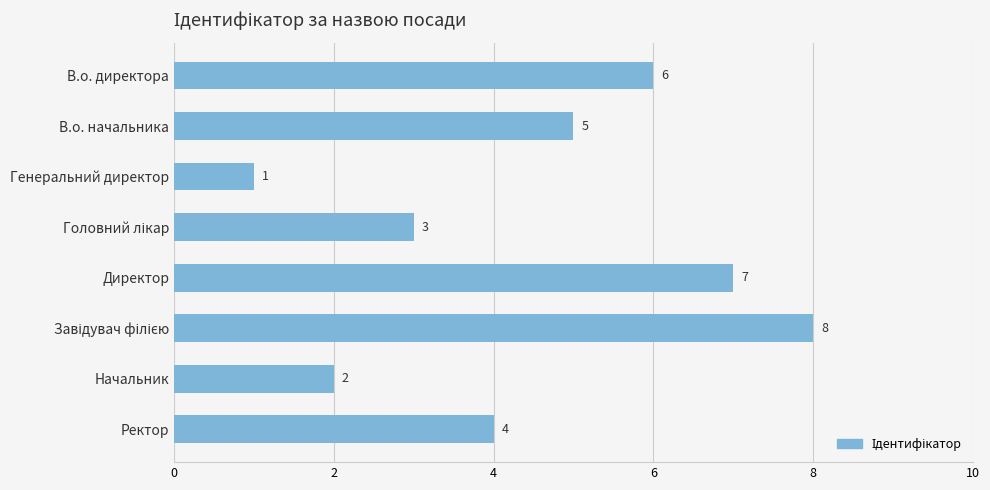

What is the difference between the maximum and minimum values?

7